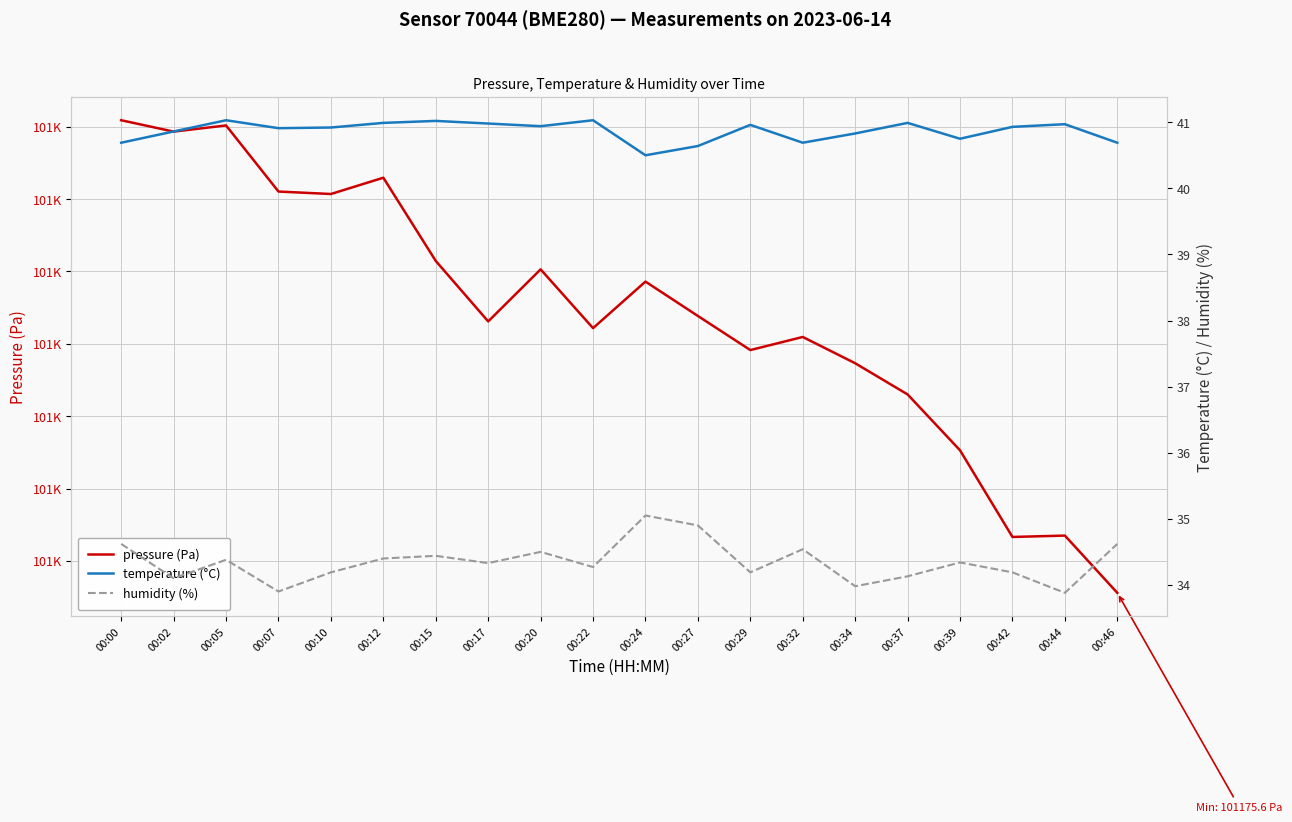

Rank the categories by pressure (Pa) value from highest to lowest.

00:00, 00:05, 00:02, 00:12, 00:07, 00:10, 00:15, 00:20, 00:24, 00:27, 00:17, 00:22, 00:32, 00:29, 00:34, 00:37, 00:39, 00:44, 00:42, 00:46